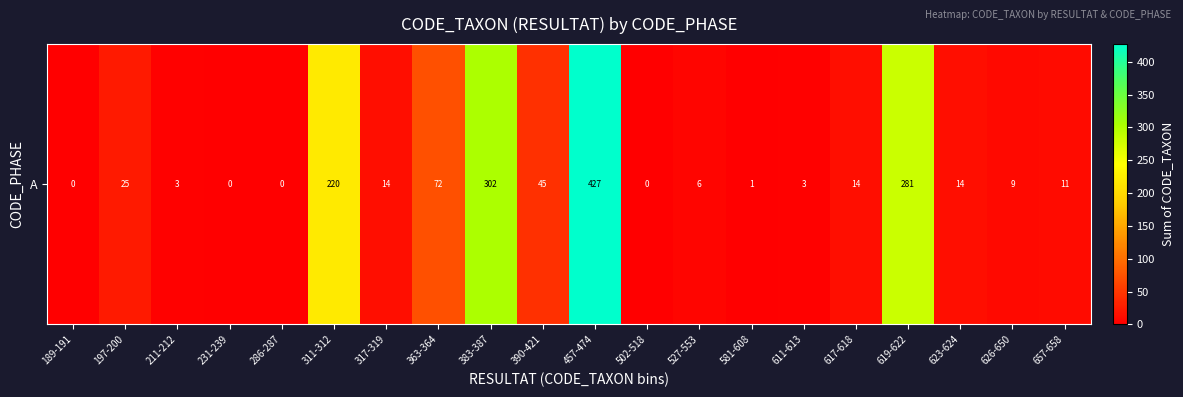

List the labels in order of value, largest first.

457-474, 383-387, 619-622, 311-312, 363-364, 390-421, 197-200, 317-319, 617-618, 623-624, 657-658, 626-650, 527-553, 211-212, 611-613, 581-608, 189-191, 231-239, 286-287, 502-518